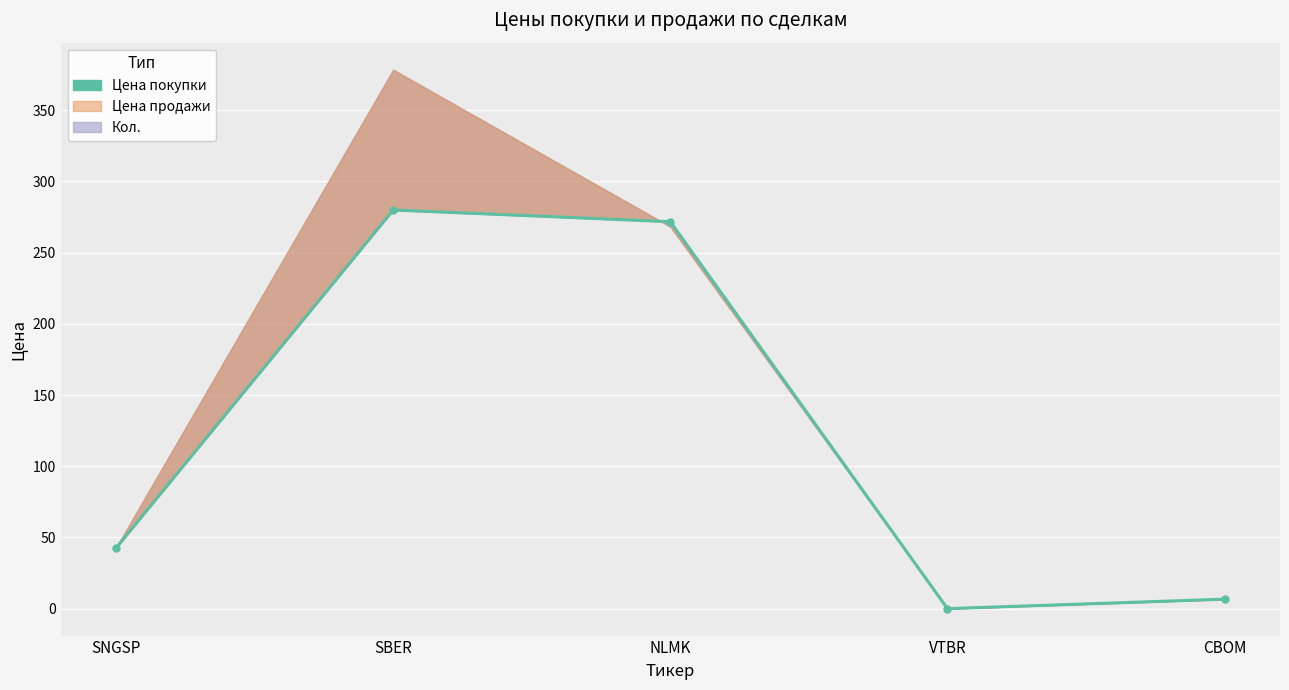

True or false: the data shows 6.7 at CBOM.

True